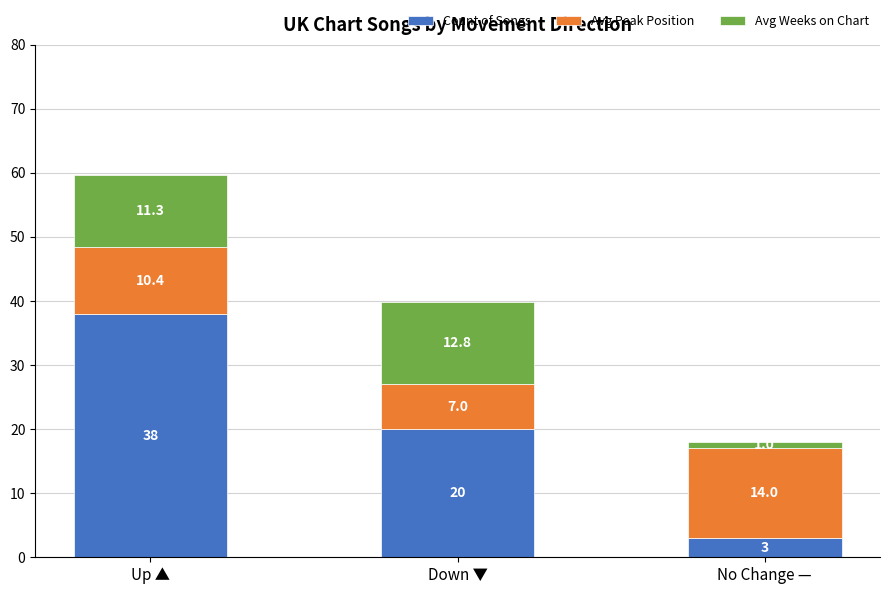

Rank the categories by Count of Songs value from lowest to highest.

No Change —, Down ▼, Up ▲